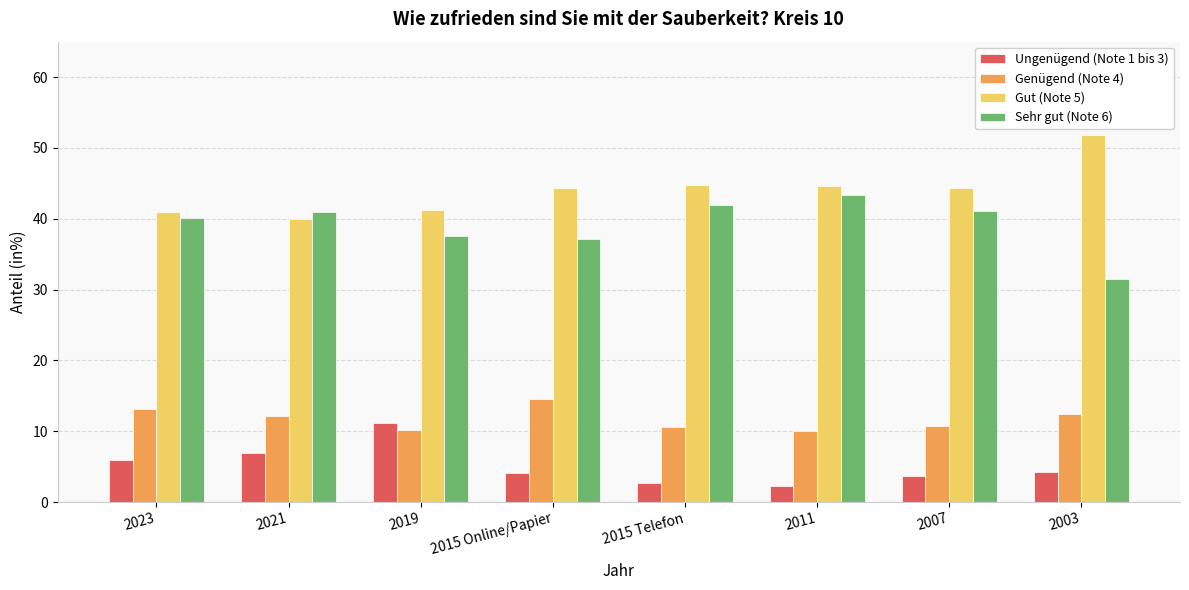

Count the number of categories in the chart.

8